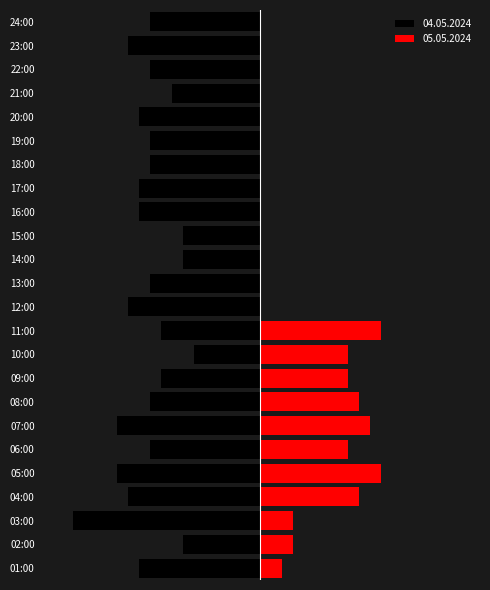

List the labels in order of value, largest first.

10:00, 02:00, 14:00, 15:00, 21:00, 09:00, 11:00, 06:00, 08:00, 13:00, 18:00, 19:00, 22:00, 24:00, 01:00, 16:00, 17:00, 20:00, 04:00, 12:00, 23:00, 05:00, 07:00, 03:00